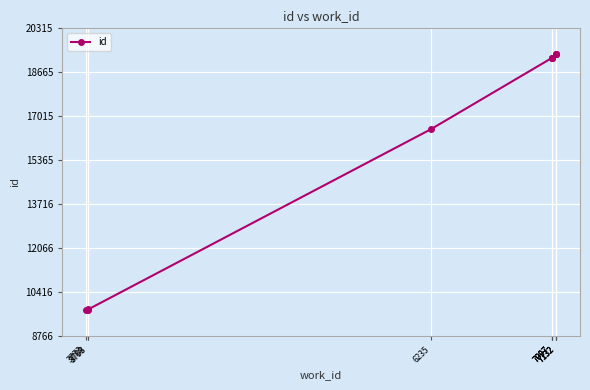

Where is the data nearest to the value 14541?

6235